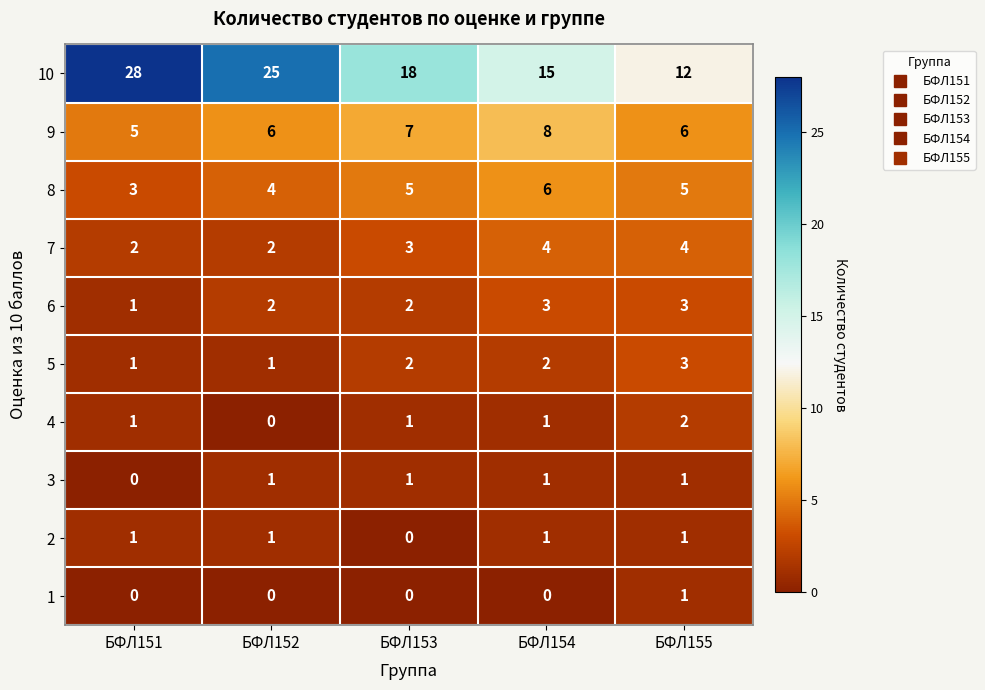

What is the total value across all series at БФЛ154?

41